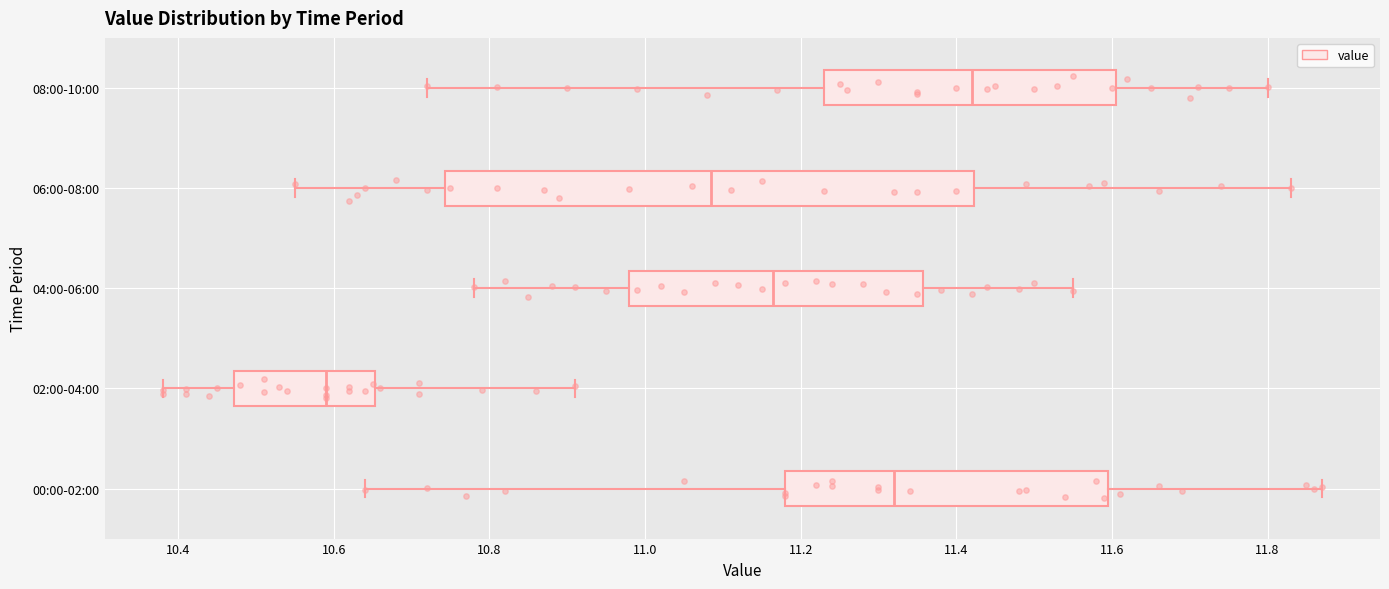

Reading bottom to top, read every box against the x-axis: the position of its median line, the range the box covers, and the ends of its whiskers. The values are not printed on the chart, so give them approximately, as read against the axis.

00:00-02:00: median 11.32, box 11.18 to 11.60, whiskers 10.64 to 11.88
02:00-04:00: median 10.60, box 10.48 to 10.66, whiskers 10.38 to 10.92
04:00-06:00: median 11.16, box 10.98 to 11.36, whiskers 10.78 to 11.56
06:00-08:00: median 11.08, box 10.74 to 11.42, whiskers 10.56 to 11.84
08:00-10:00: median 11.42, box 11.24 to 11.60, whiskers 10.72 to 11.80